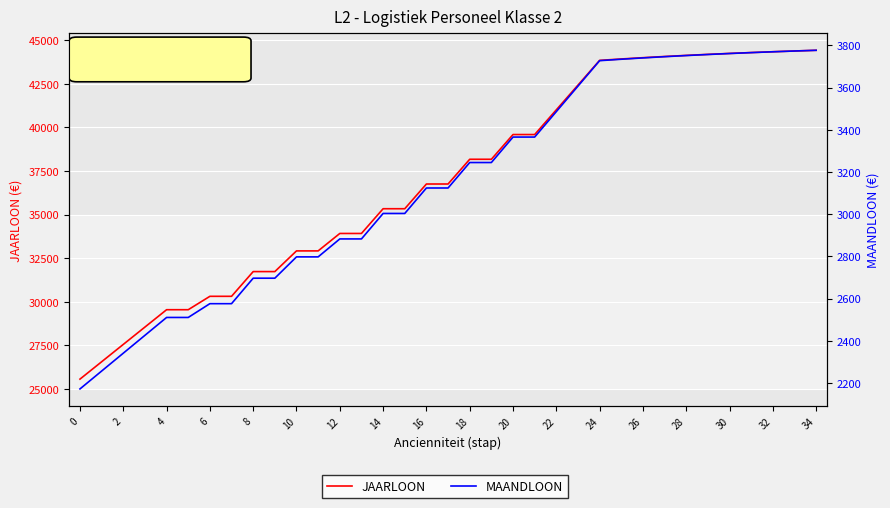

What is the label of the 2nd point from the left?

2